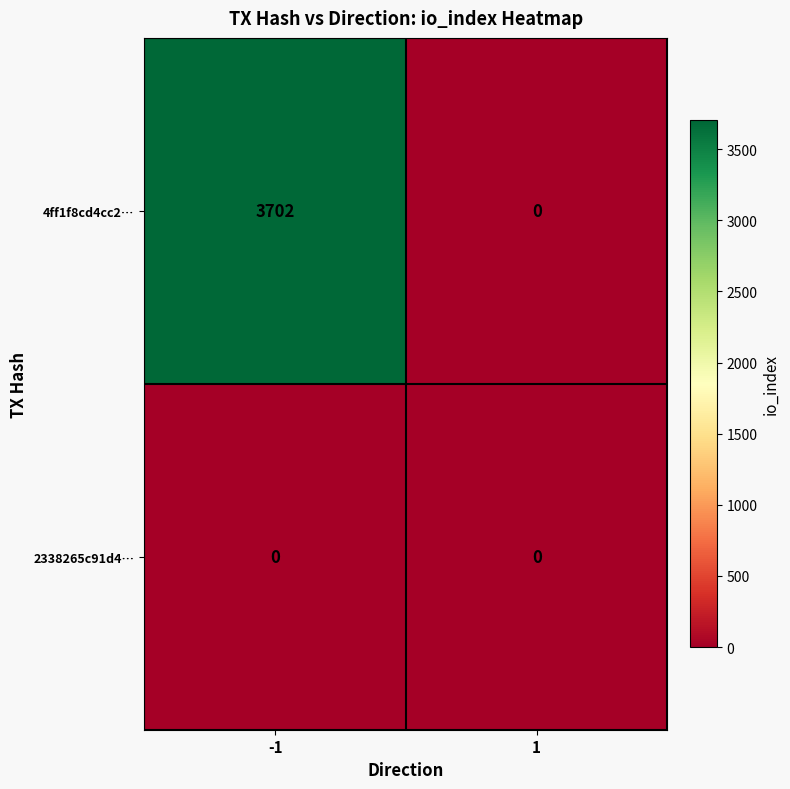

Which series has the widest spread of values?

4ff1f8cd4cc2…